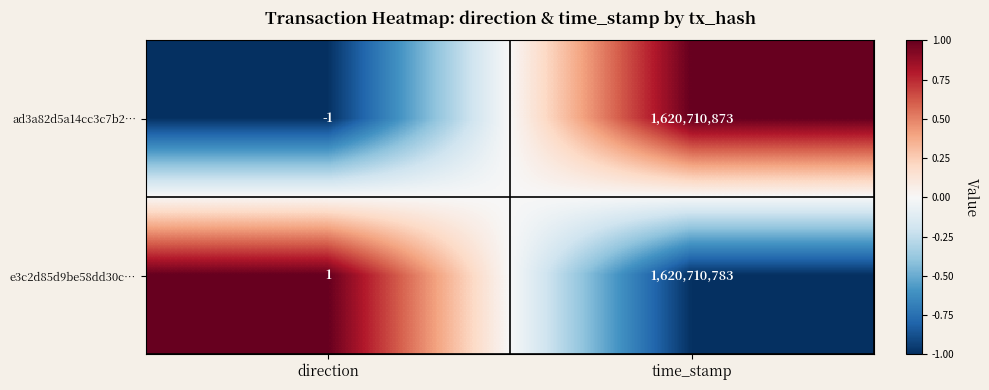

The e3c2d85d9be58dd30c… series shows 659942660 at time_stamp. True or false?

False